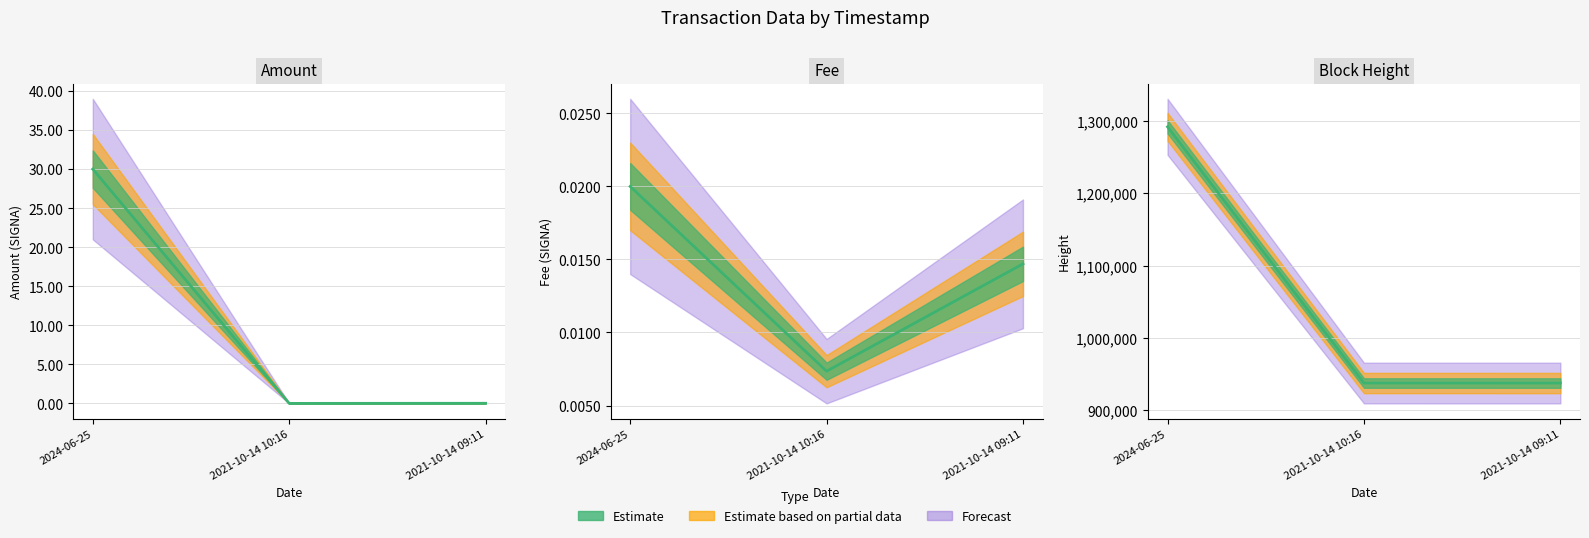

What is the spread (max minus min) of values at 2024-06-25?

1291956.0